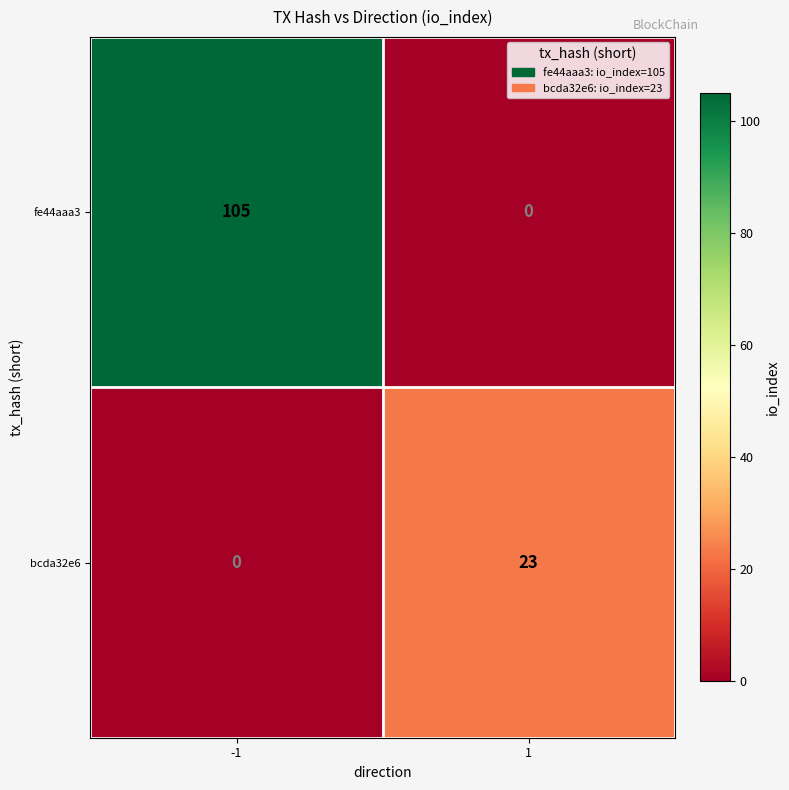

What is the sum of the fe44aaa3 values at -1 and 1?

105